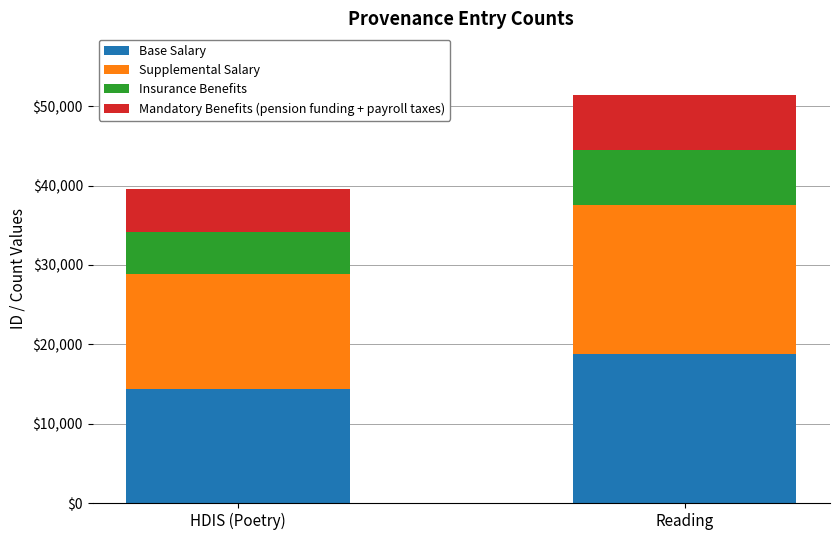

What are all the series names shown in the legend?

Base Salary, Supplemental Salary, Insurance Benefits, Mandatory Benefits (pension funding + payroll taxes)